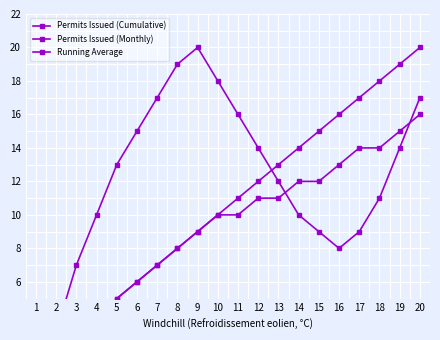

True or false: Permits Issued (Cumulative) and Running Average intersect in this chart.

False